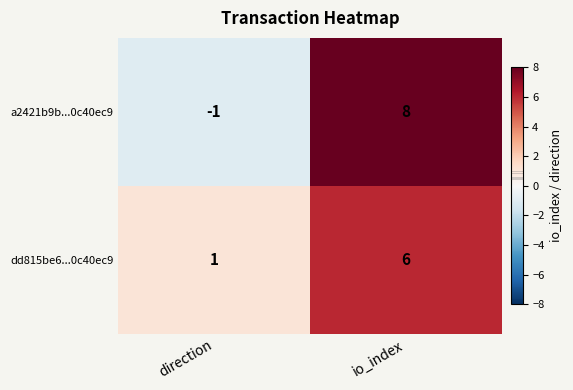

Between direction and io_index, which series saw the biggest shift?

a2421b9b...0c40ec9